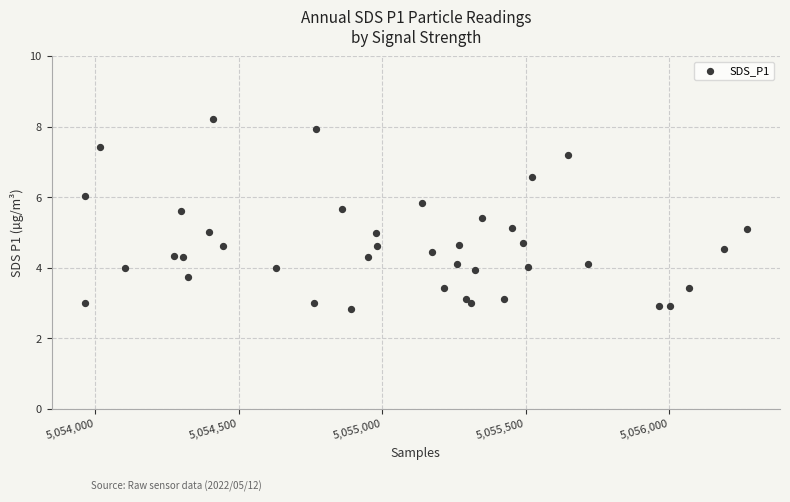

What is the range of Y values (max minus min)?

5.4